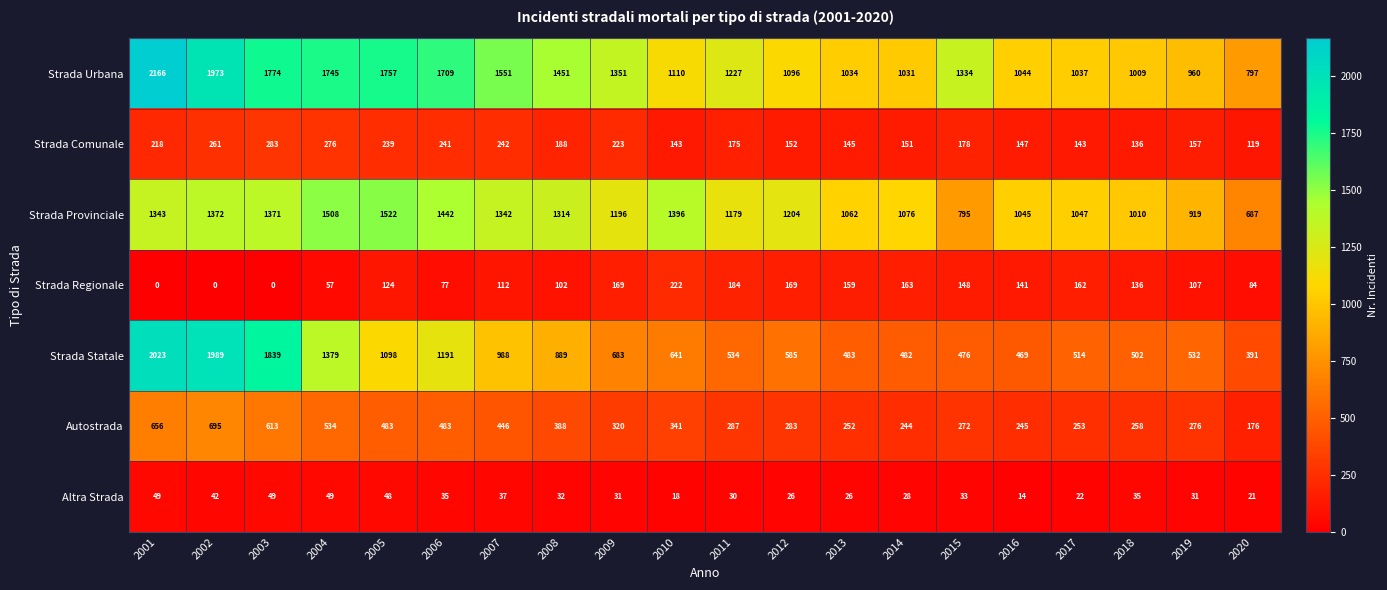

How many data points does each series have?

20